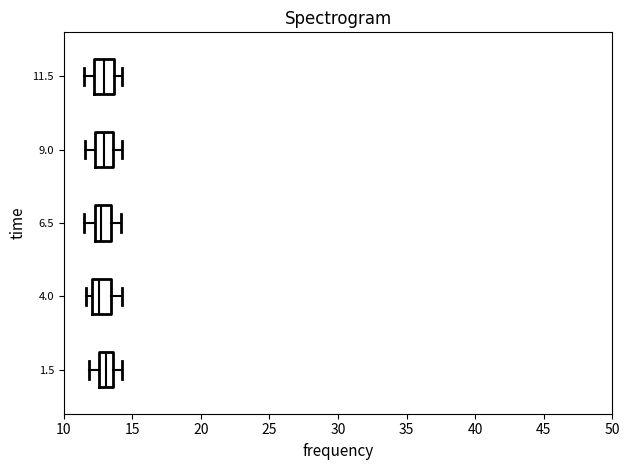

Where is the left edge of the box at y = 1.5 on the x-axis? The values are not printed on the chart, so give them approximately, as read against the axis.

12.5